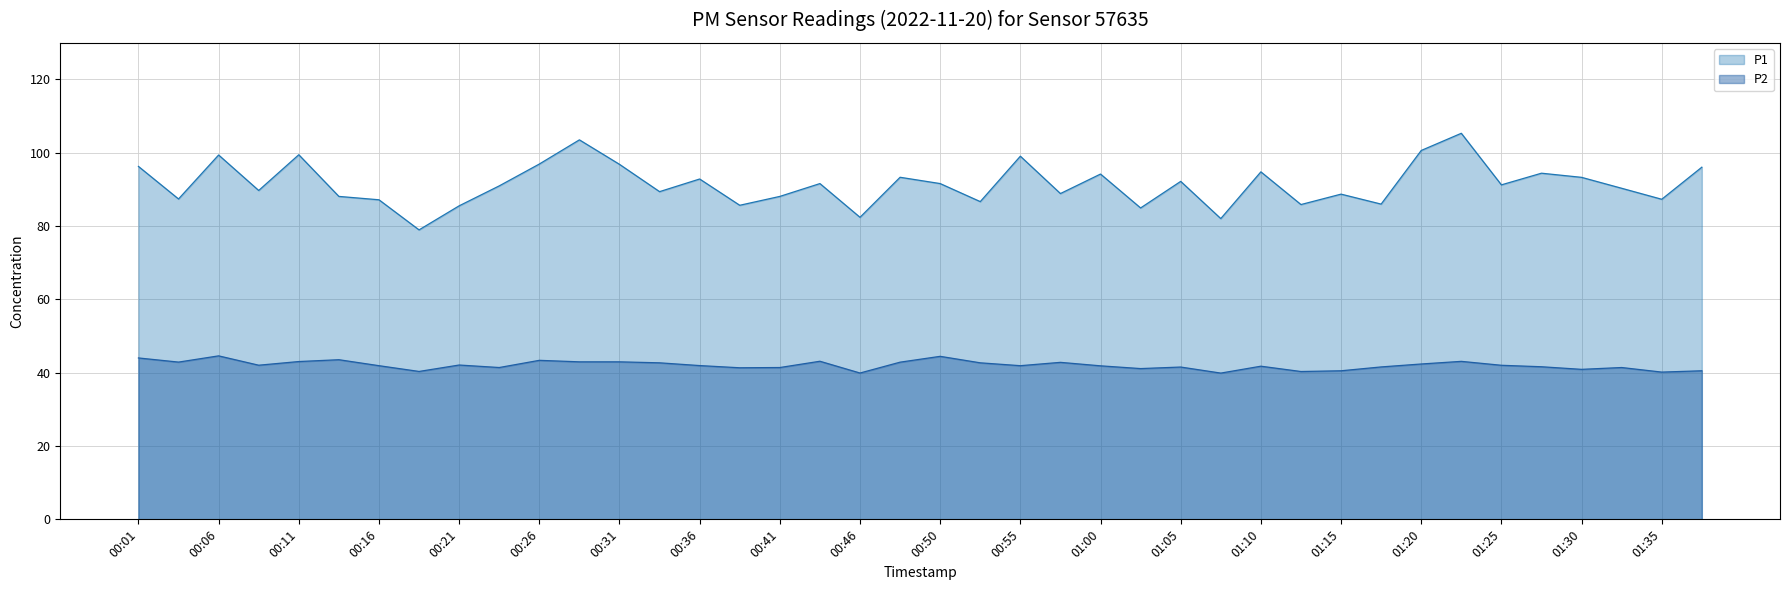

Which series has the widest spread of values?

P1